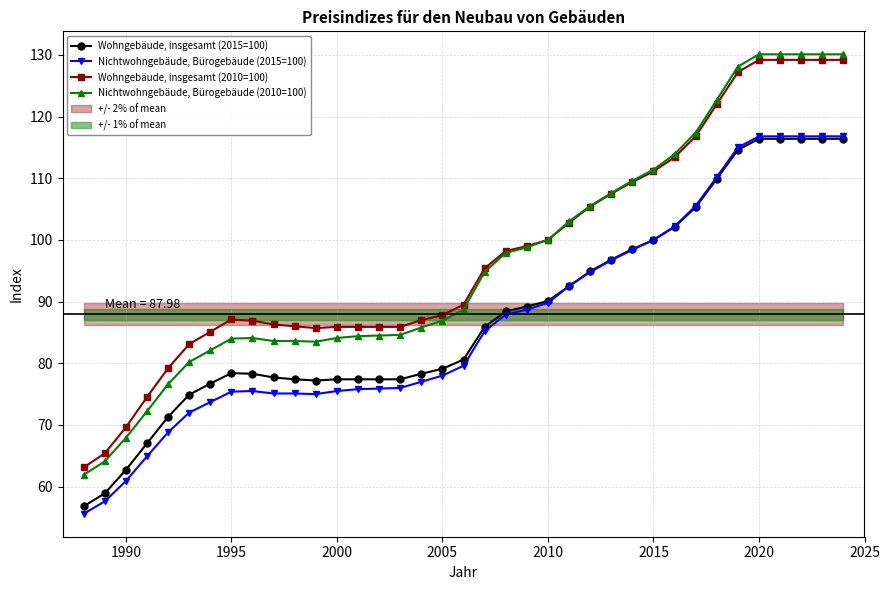

Reading right to left, list all the values displayed in this chart.

Wohngebäude, insgesamt (2015=100): 116.4	116.4	116.4	116.4	116.4	114.6	109.9	105.3	102.1	100.0	98.5	96.8	94.9	92.5	90.1	89.2	88.4	85.9	80.6	79.1	78.3	77.4	77.4	77.4	77.4	77.2	77.4	77.7	78.3	78.4	76.7	74.9	71.3	67.0	62.7	58.9	56.8
Nichtwohngebäude, Bürogebäude (2015=100): 116.8	116.8	116.8	116.8	116.8	115.0	110.2	105.5	102.2	100.0	98.4	96.7	94.8	92.5	89.8	88.7	87.9	85.2	79.6	78.0	77.0	76.0	75.9	75.8	75.5	75.0	75.1	75.1	75.5	75.4	73.7	72.0	68.8	64.9	60.9	57.6	55.6
Wohngebäude, insgesamt (2010=100): 129.2	129.2	129.2	129.2	129.2	127.2	122.0	116.8	113.4	111.1	109.4	107.5	105.4	102.8	100.0	99.0	98.2	95.4	89.5	87.8	87.0	85.9	85.9	85.9	85.9	85.7	86.0	86.3	86.9	87.1	85.1	83.1	79.2	74.5	69.6	65.4	63.1
Nichtwohngebäude, Bürogebäude (2010=100): 130.1	130.1	130.1	130.1	130.1	128.1	122.7	117.4	113.9	111.4	109.6	107.6	105.5	103.0	100.0	98.8	97.9	94.8	88.7	86.9	85.8	84.6	84.5	84.4	84.1	83.5	83.6	83.6	84.1	84.0	82.1	80.2	76.6	72.2	67.9	64.1	61.9